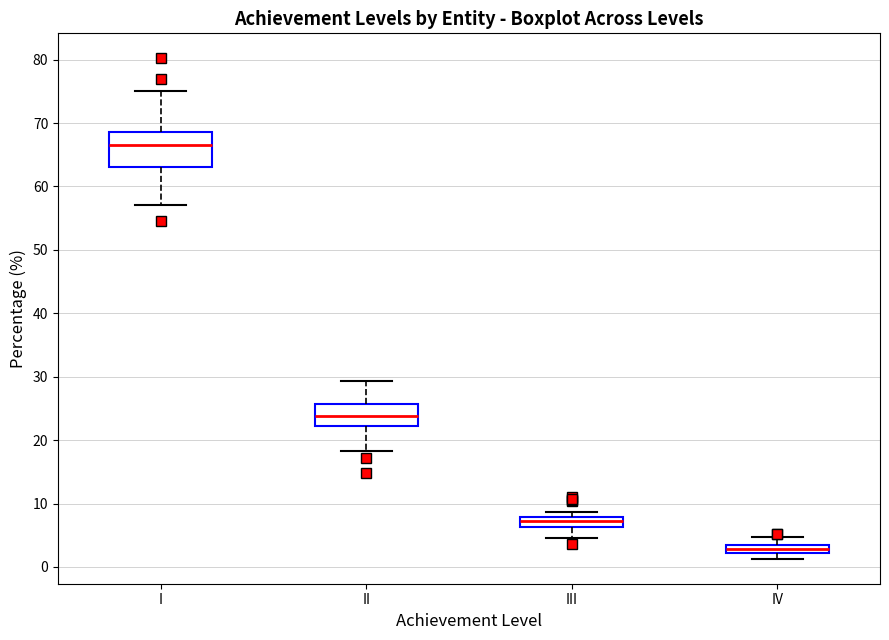

Where does the median line of the box for III sit on the y-axis? The values are not printed on the chart, so give them approximately, as read against the axis.

7